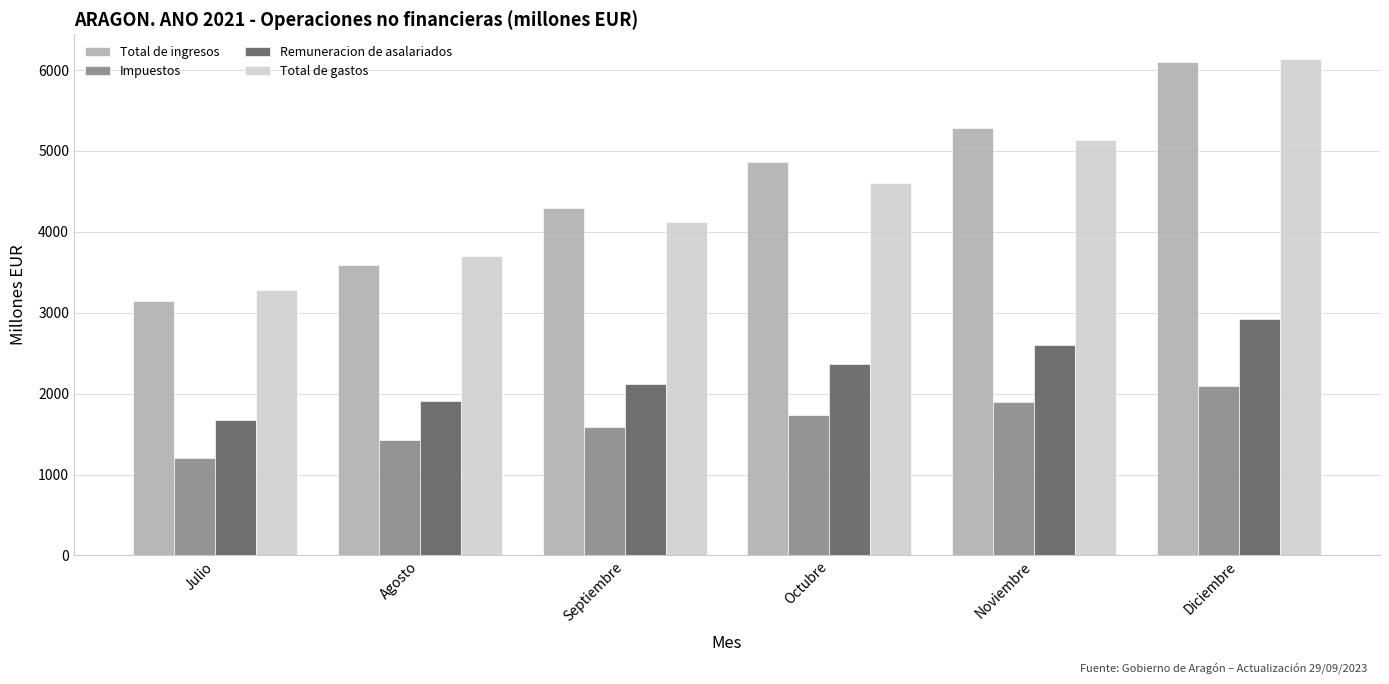

Which series has the largest range (max minus min)?

Total de ingresos